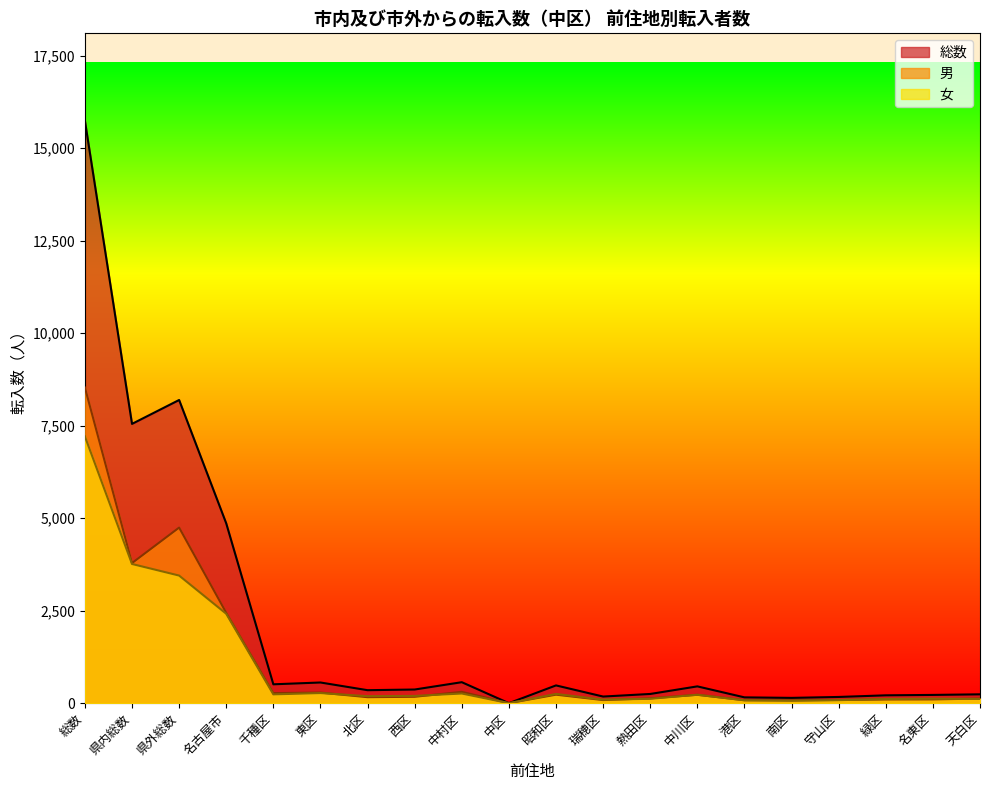

Which series has the widest spread of values?

総数